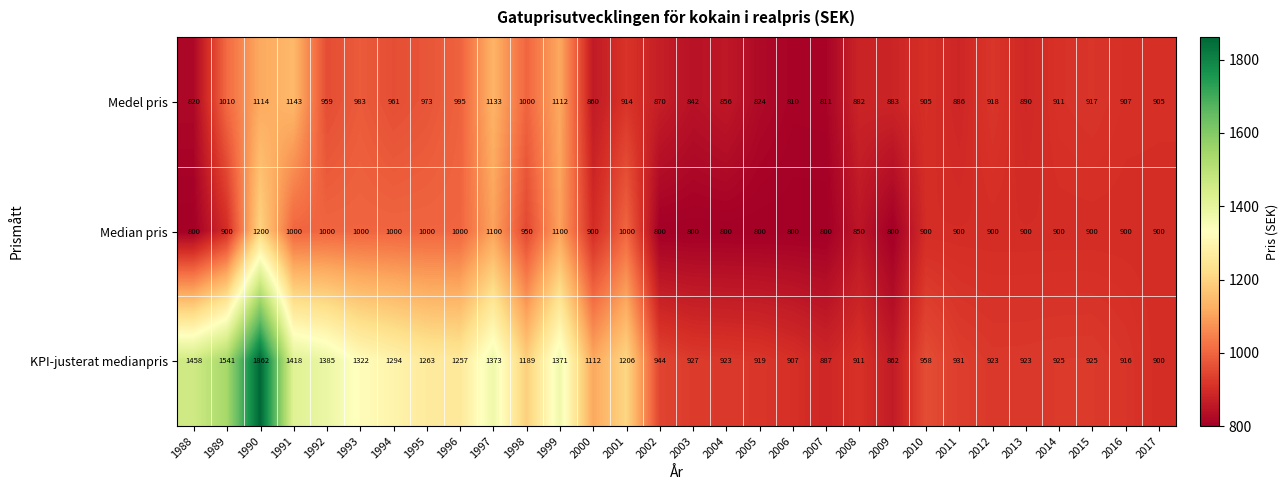

Which label corresponds to the largest value in the chart?

1990